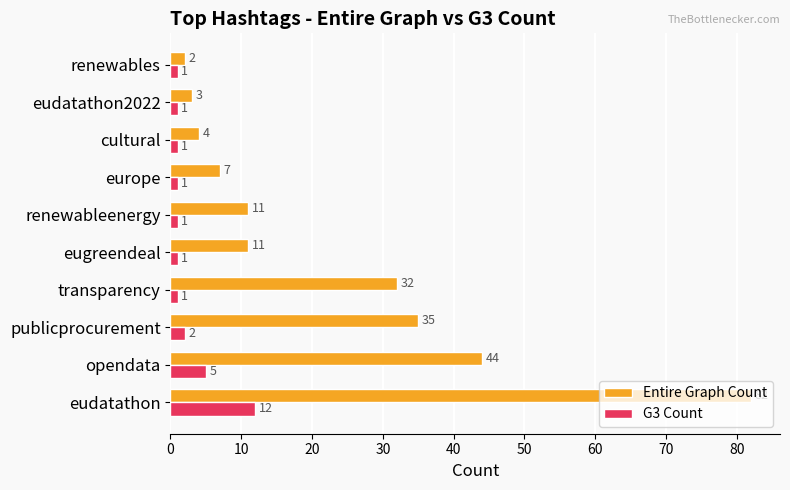

Rank the series by their average value, from highest to lowest.

Entire Graph Count, G3 Count